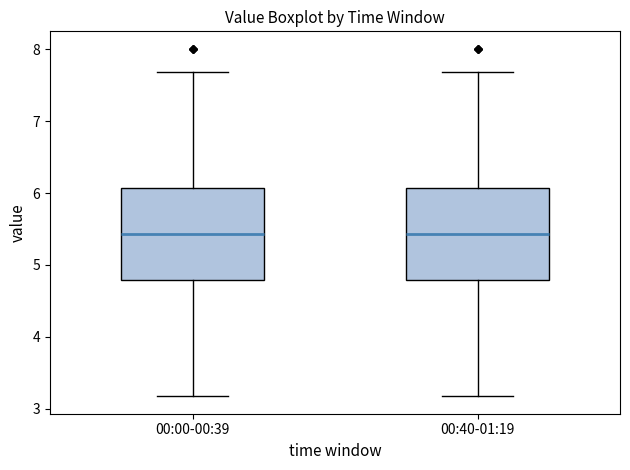

Reading left to right, transcribe this box plot: for each box, give where its median line is, the range the box spans, and where its two whiskers end, as read against the y-axis. The values are not printed on the chart, so give them approximately, as read against the axis.

00:00-00:39: median 5.4, box 4.8 to 6.1, whiskers 3.2 to 7.7
00:40-01:19: median 5.4, box 4.8 to 6.1, whiskers 3.2 to 7.7